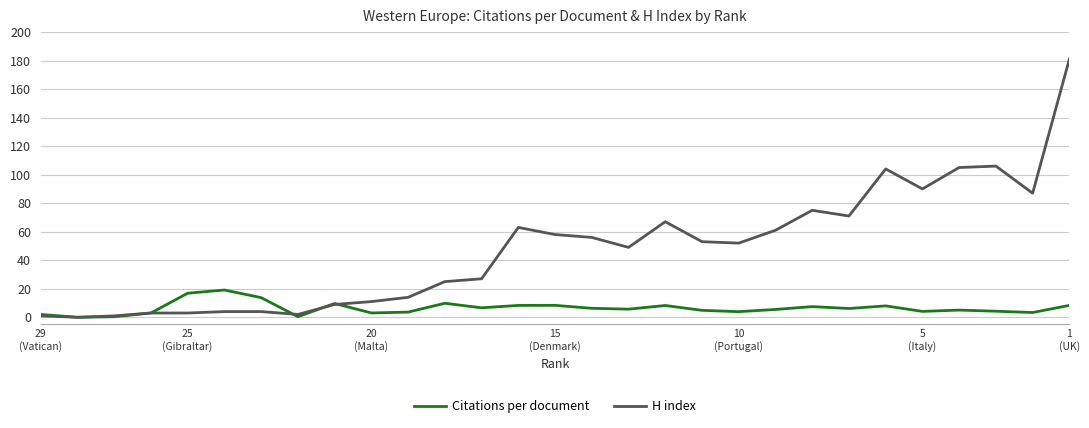

True or false: H index and Citations per document cross at least once.

True